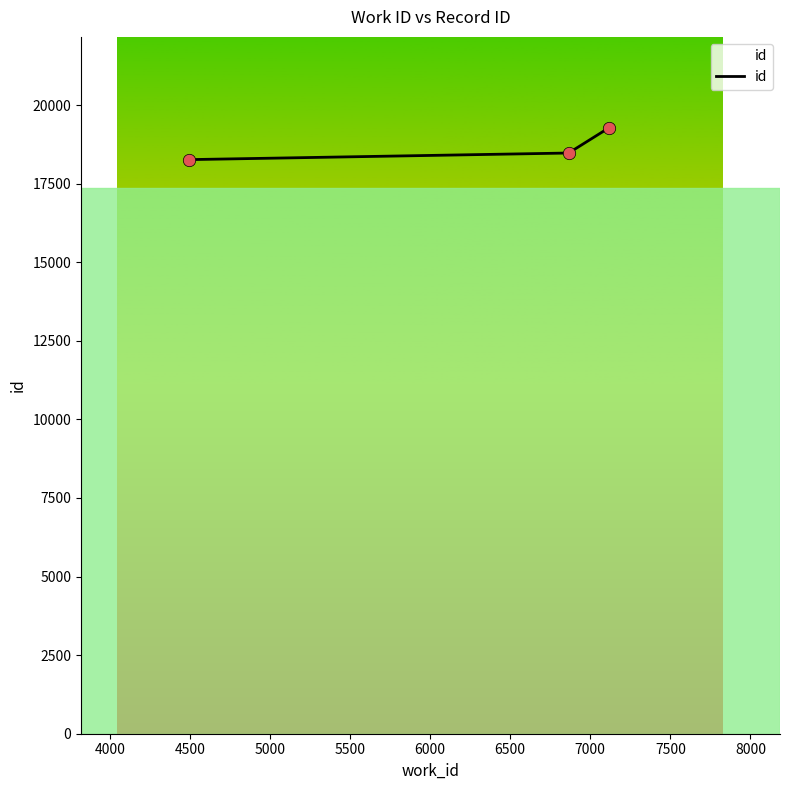

What is the change in value from 6865 to 7117?

+803